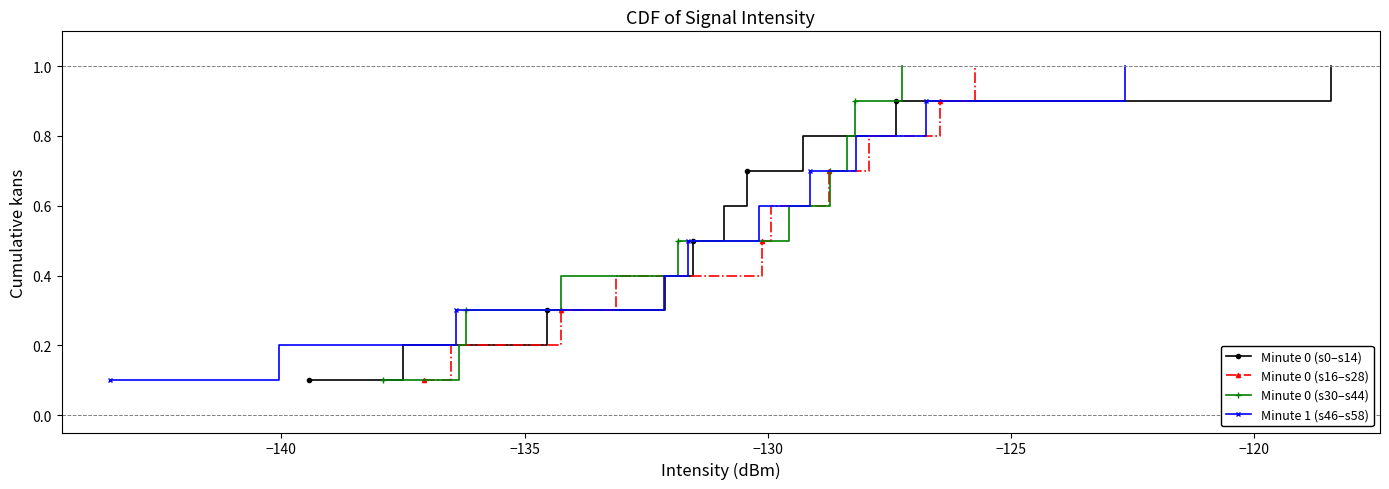

What is the value of the Minute 0 (s0–s14) point at the 10th from the left?

1.0